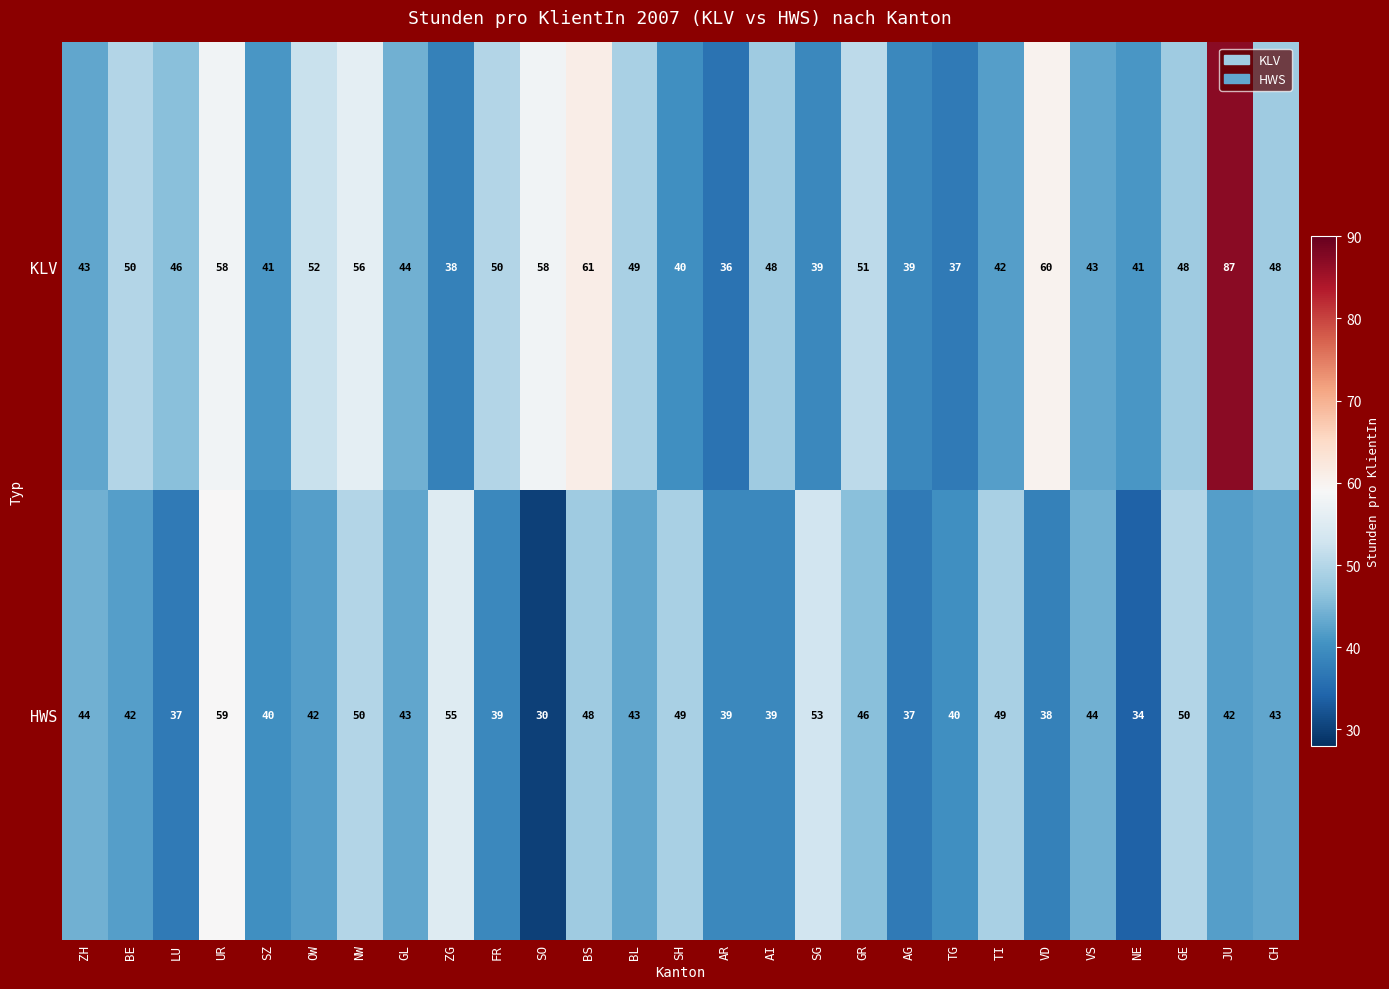

Count the number of categories in the chart.

27